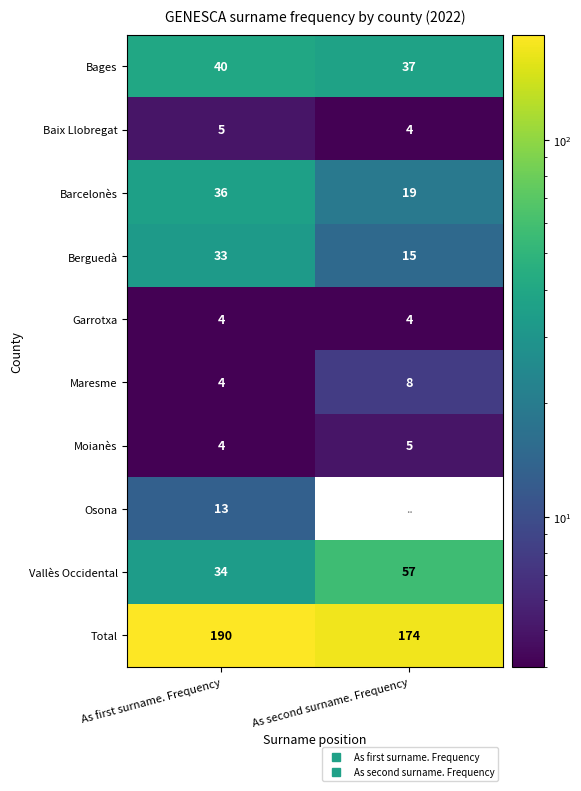

How many series are shown in this chart?

10